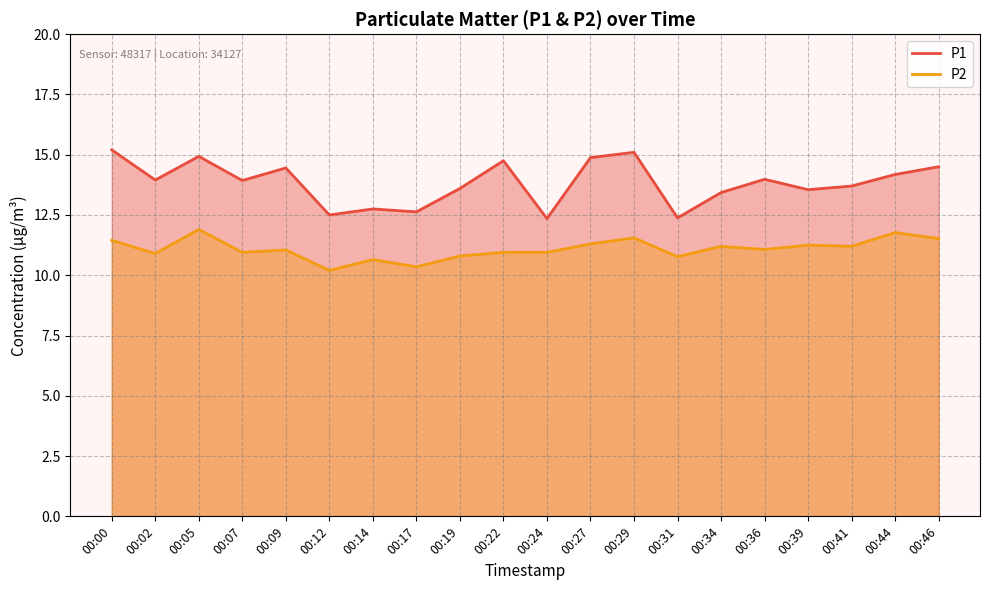

True or false: P1 has a value of 13.6 at 00:39.

True